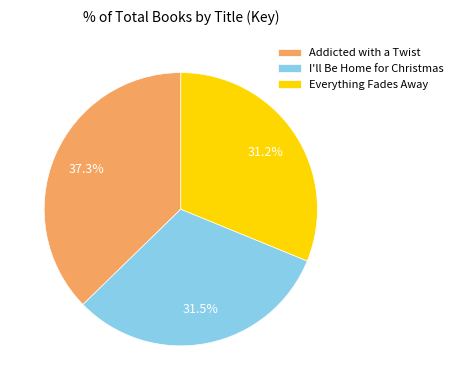

Which category has the biggest portion of the pie?

Addicted with a Twist